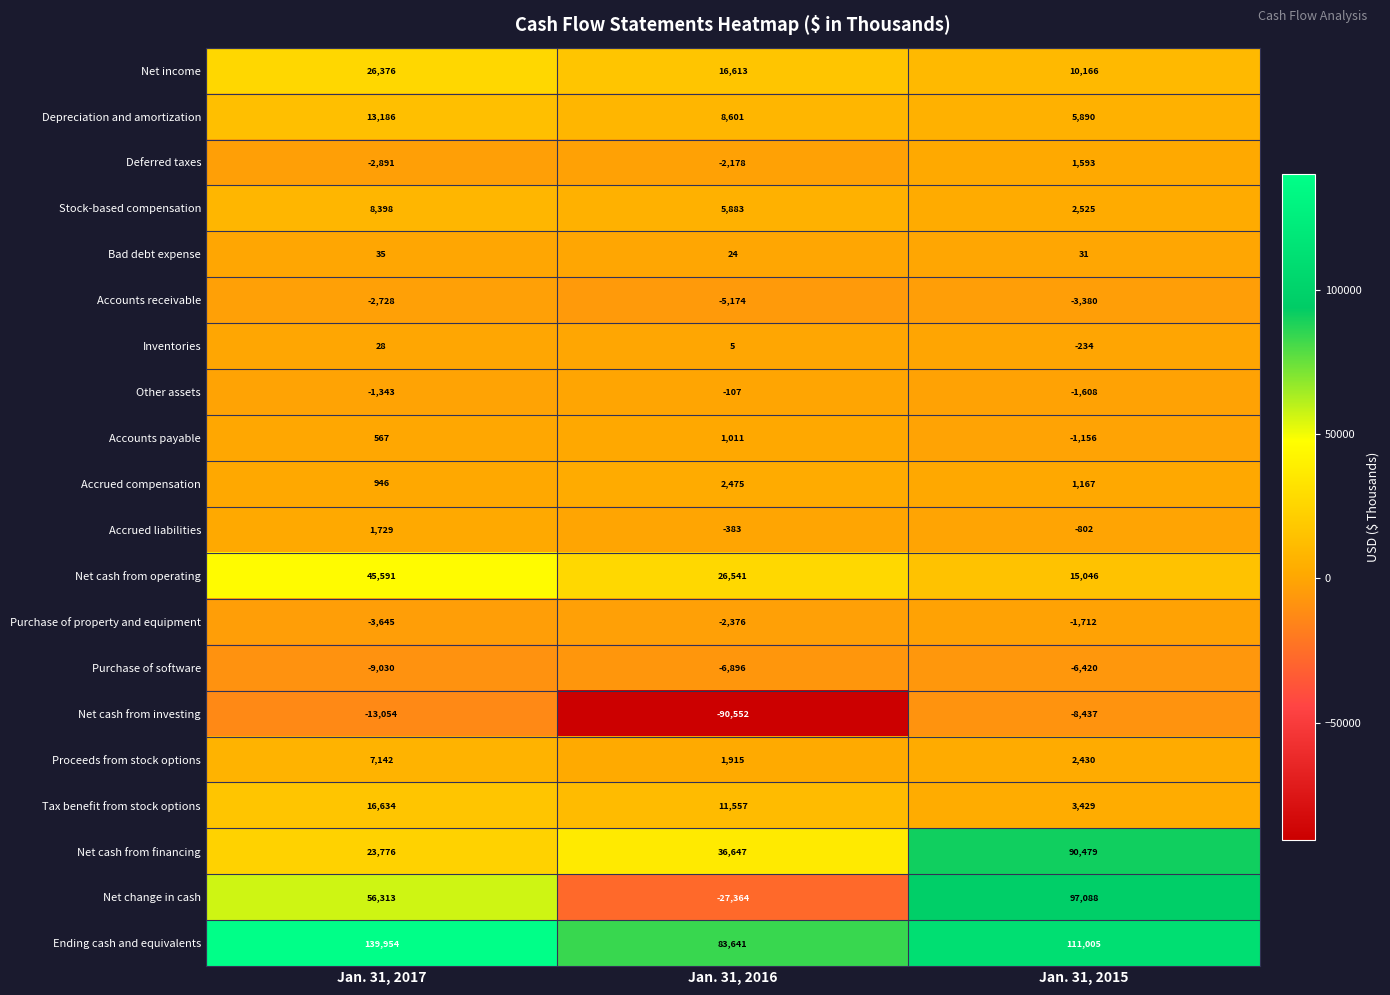

Which category has the highest value in the Stock-based compensation series?

Jan. 31, 2017